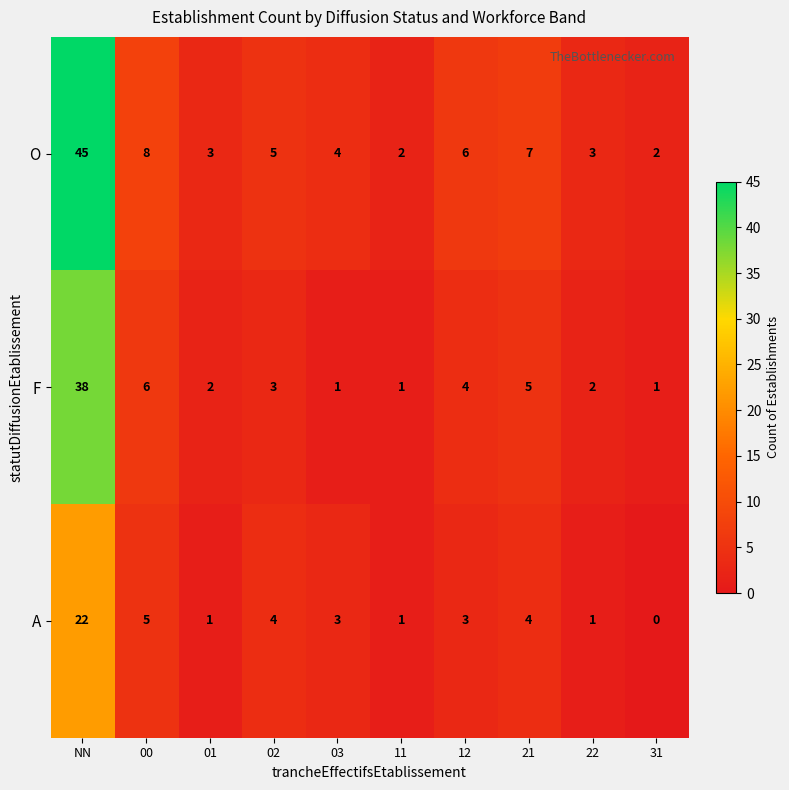

What is the total value across all series at 00?

19